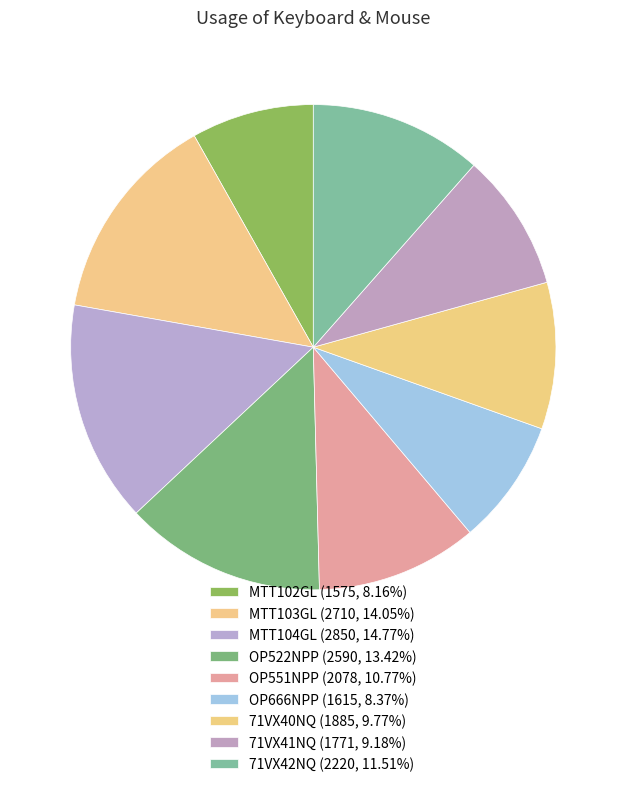

What is the smallest slice in the pie chart?

MTT102GL